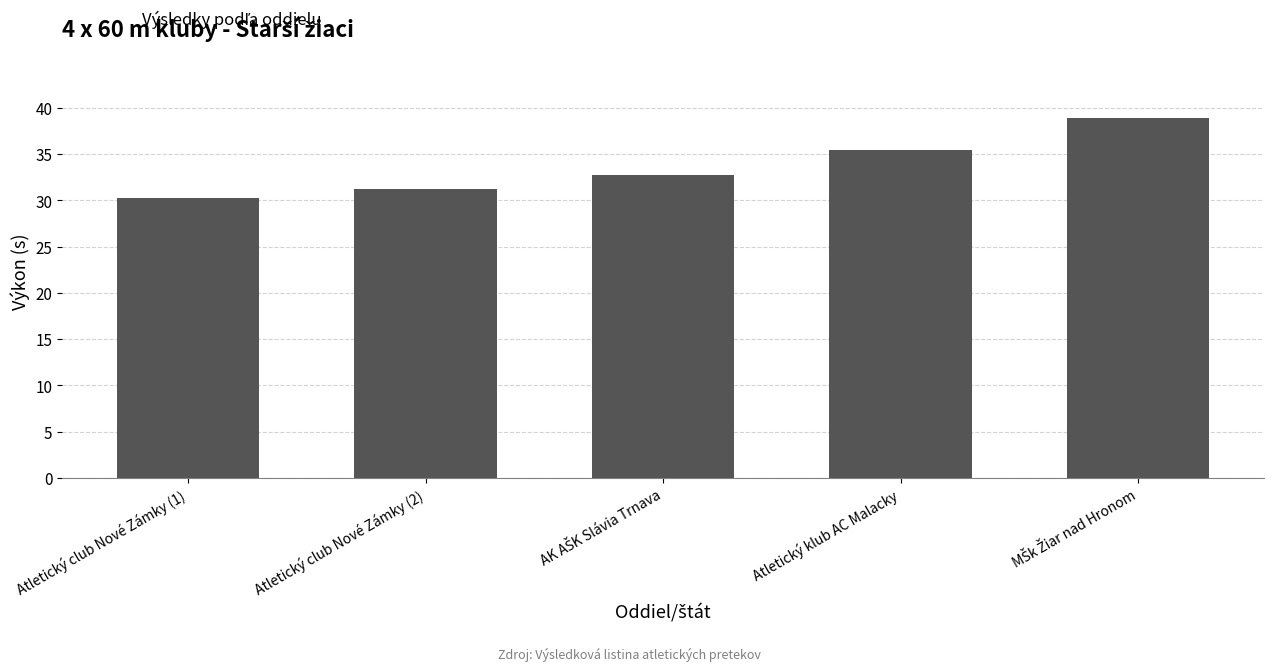

The chart shows a value of 30.3 at Atletický club Nové Zámky (1). True or false?

True